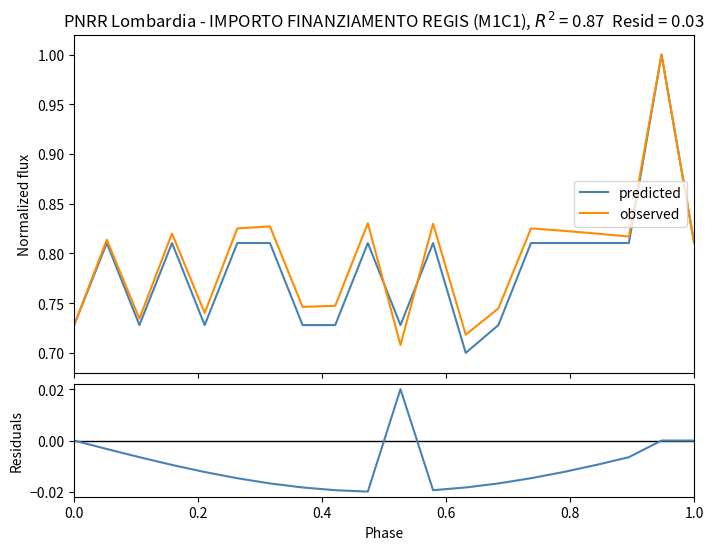

How many negative values does the Residuals series have?

16